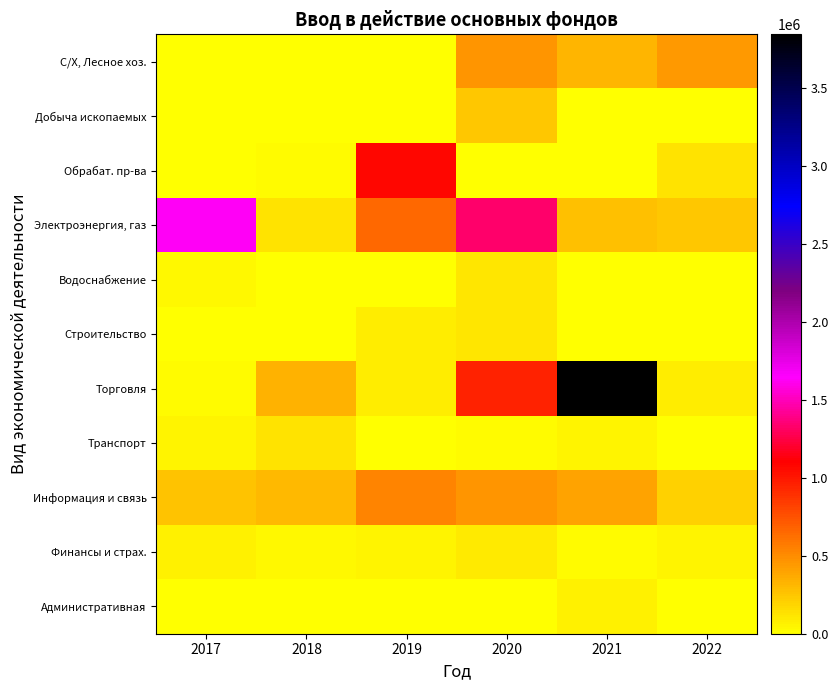

At how many categories does at least one series exceed 874533?

4